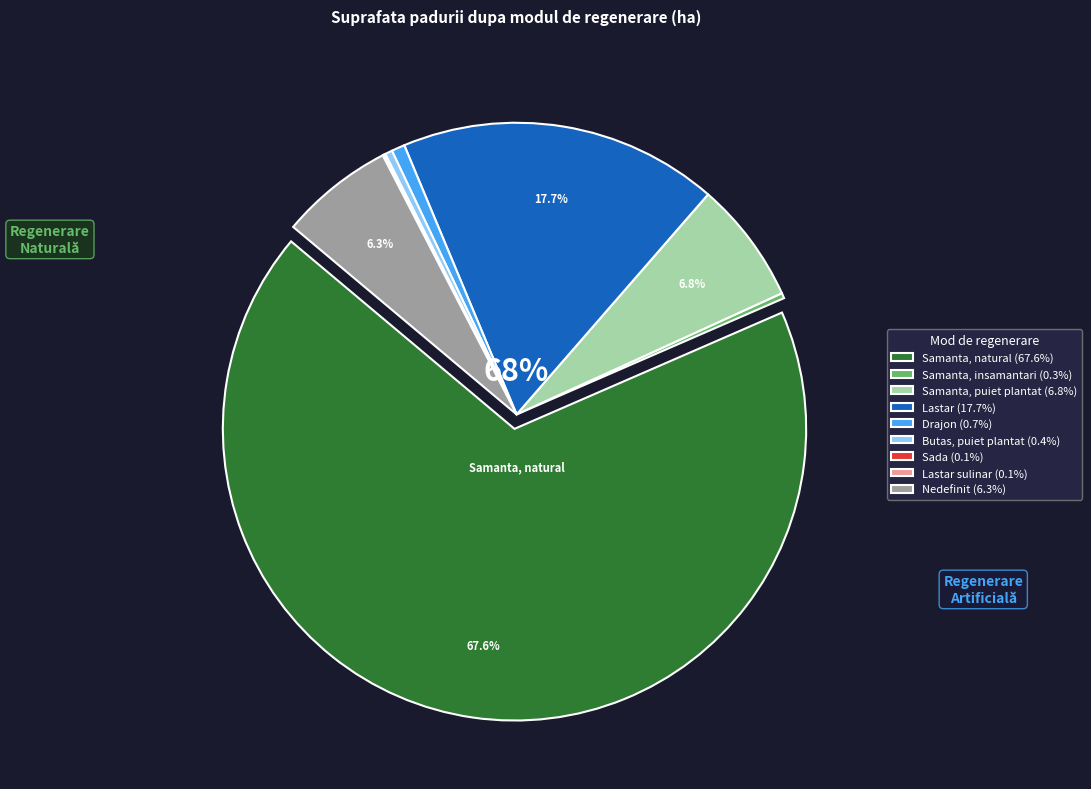

Count the number of slices in the pie.

9